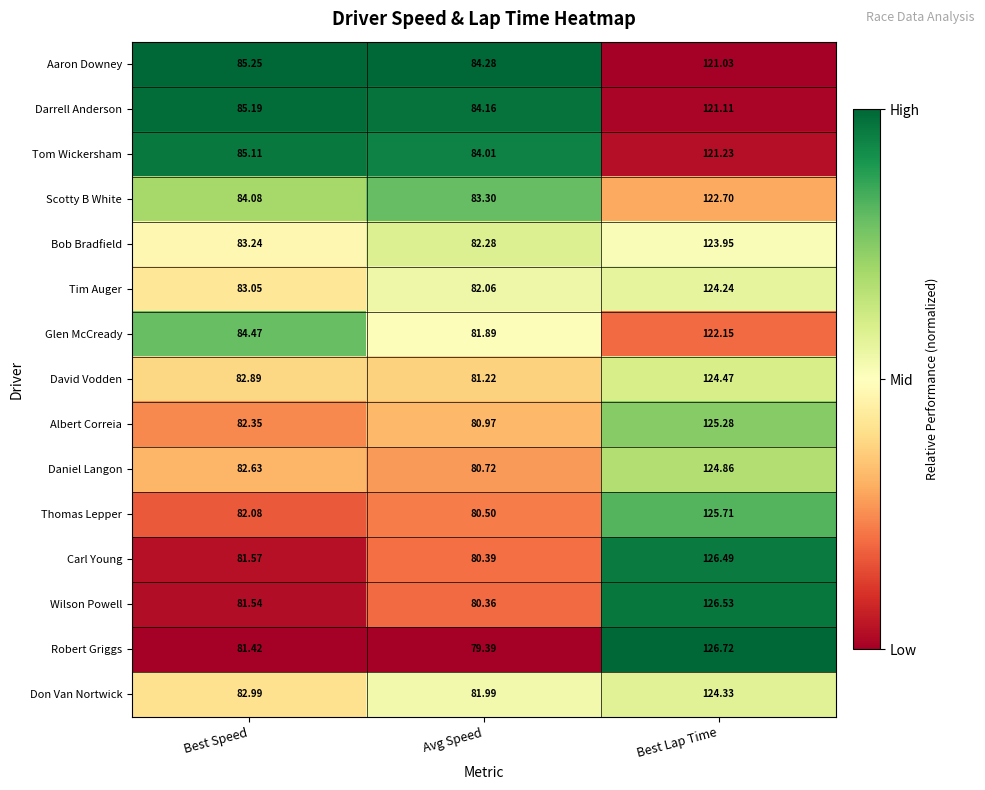

List the series in order of their peak value, lowest first.

Aaron Downey, Darrell Anderson, Tom Wickersham, Glen McCready, Scotty B White, Bob Bradfield, Tim Auger, Don Van Nortwick, David Vodden, Daniel Langon, Albert Correia, Thomas Lepper, Carl Young, Wilson Powell, Robert Griggs